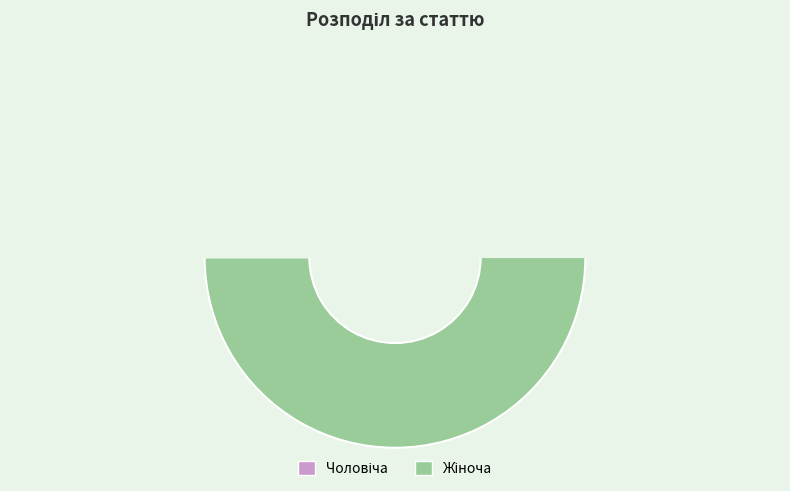

What is the majority slice?

Жіноча